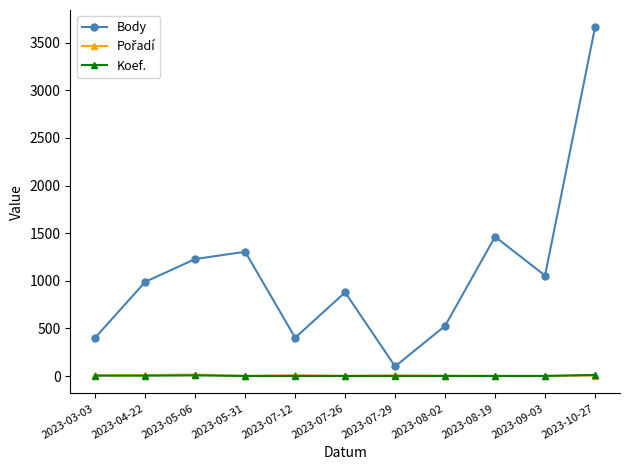

What is the label of the 1st point from the left?

2023-03-03